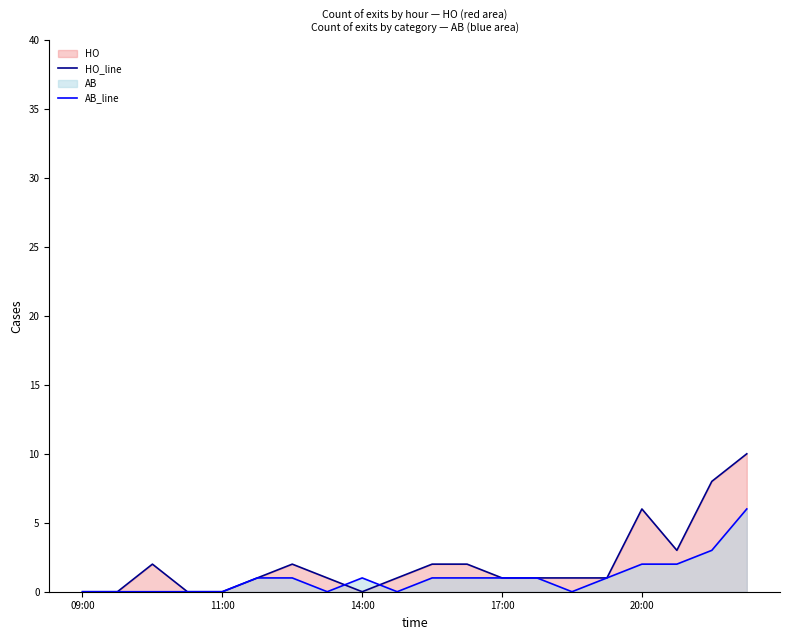

How many interior local peaks does the AB_line series have?

1